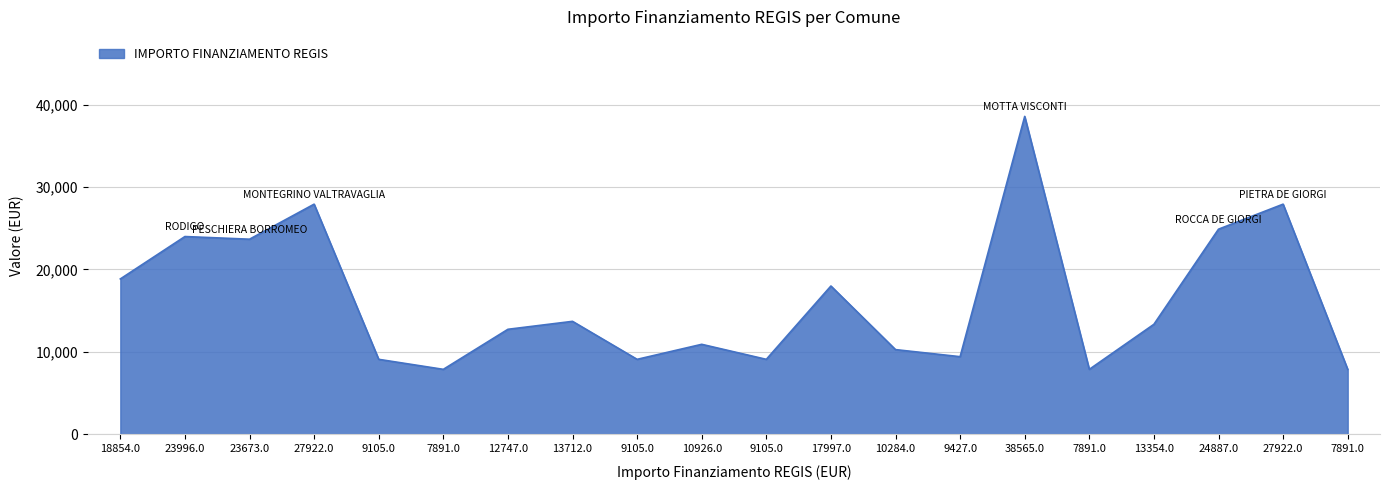

At which category does the data reach its first local valley?

23673.0